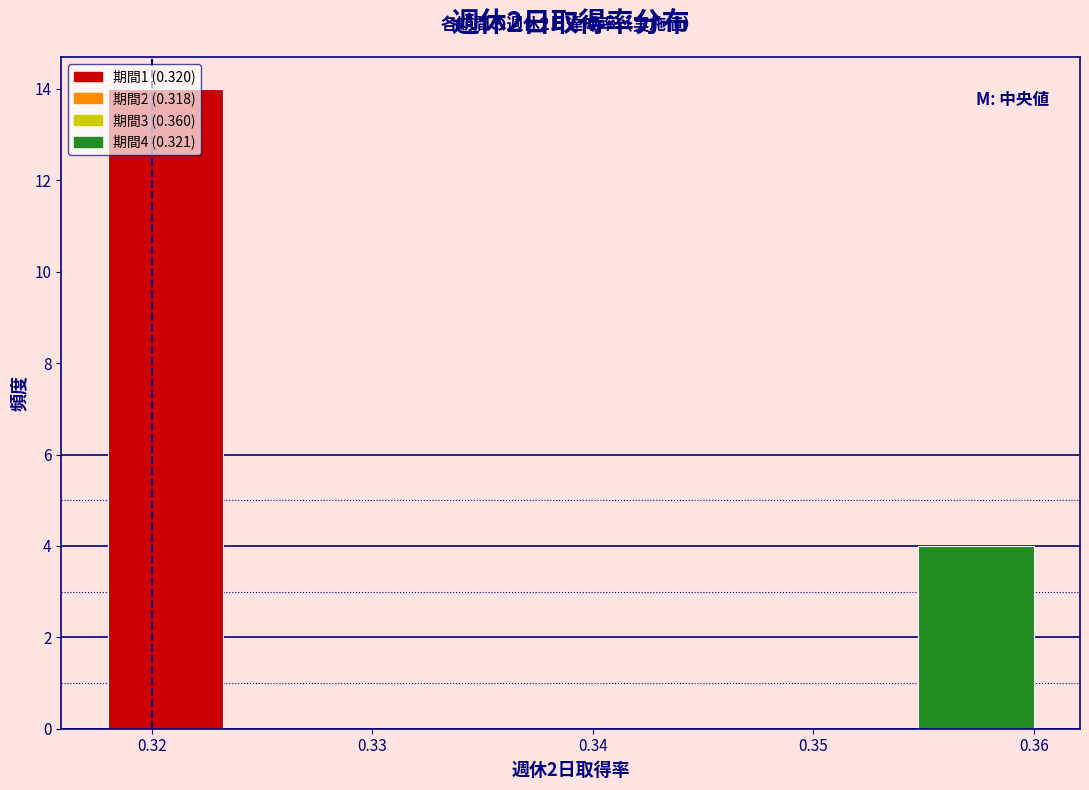

Which range on the x-axis has the tallest bar?

0.318 to 0.323